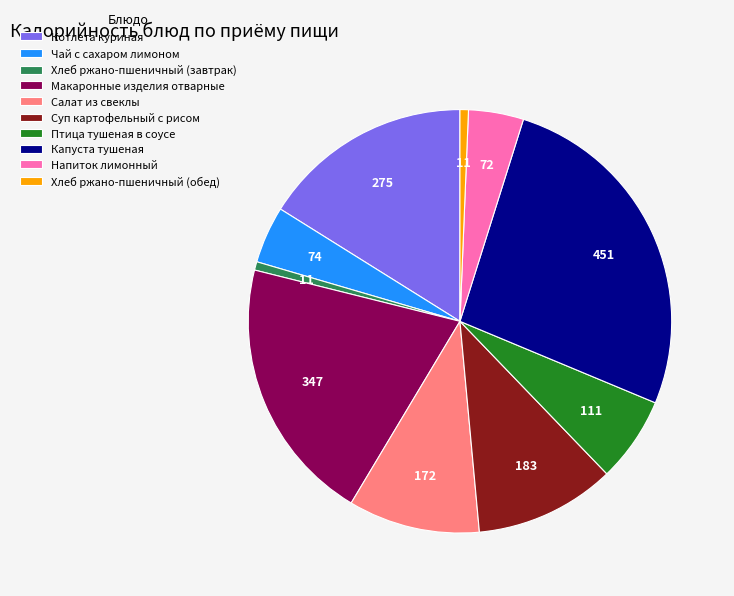

Combined, do Капуста тушеная and Хлеб ржано-пшеничный (обед) account for over 50%?

No